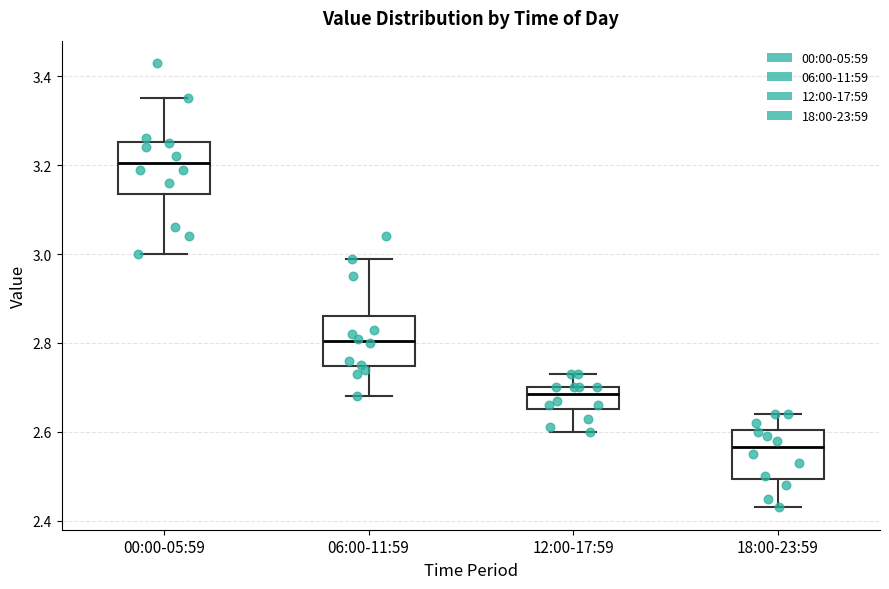

Which box has the lowest median line?

18:00-23:59